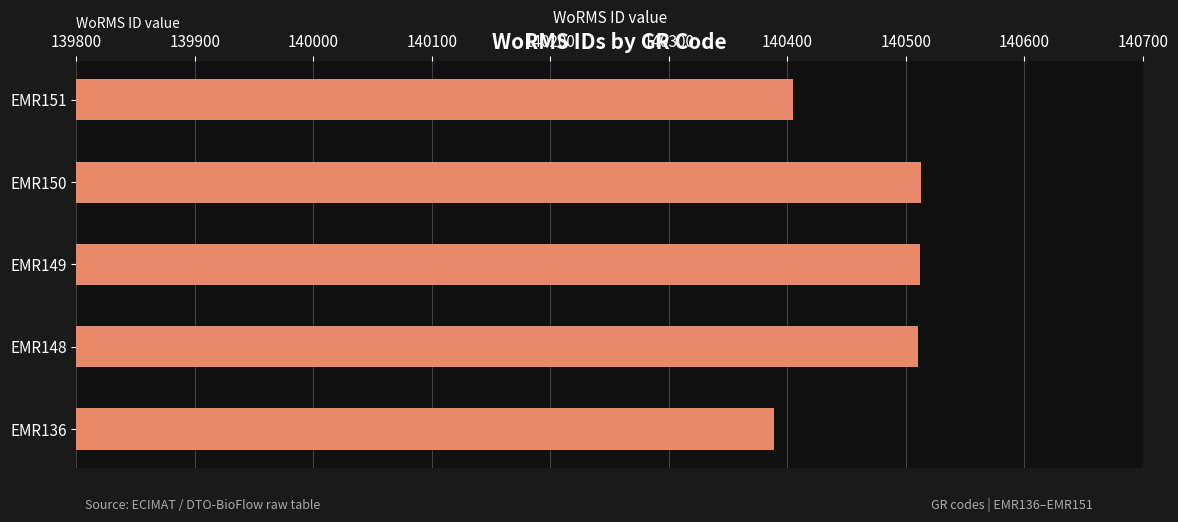

What is the sum of the values at EMR149 and EMR150?

281025